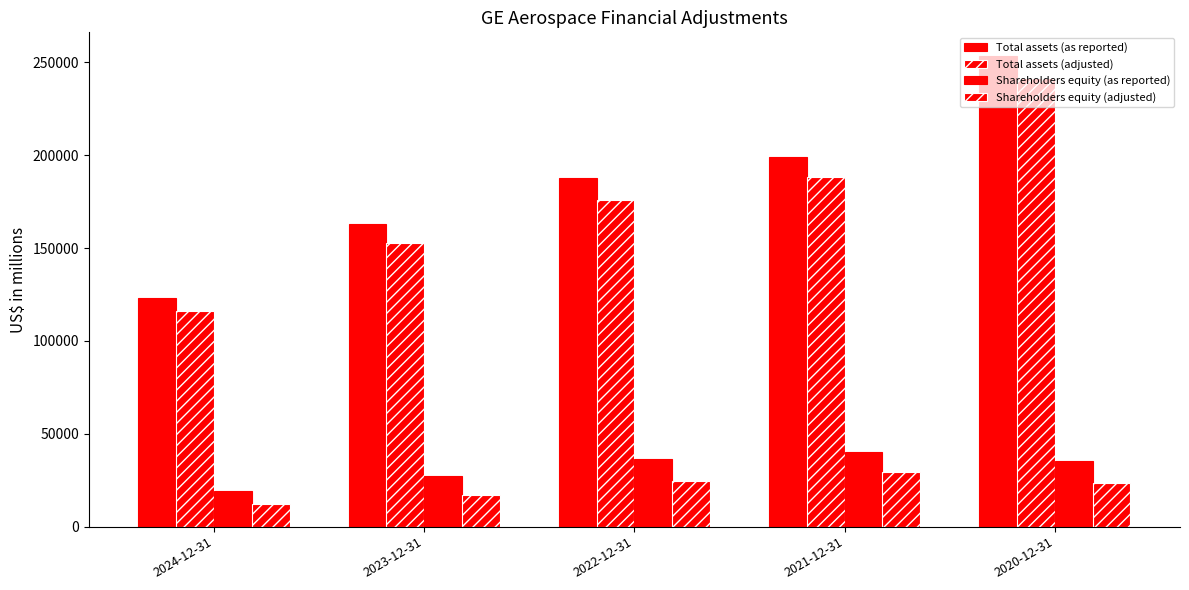

What is the difference between the second highest and minimum values in the Shareholders equity (as reported) series?

17024